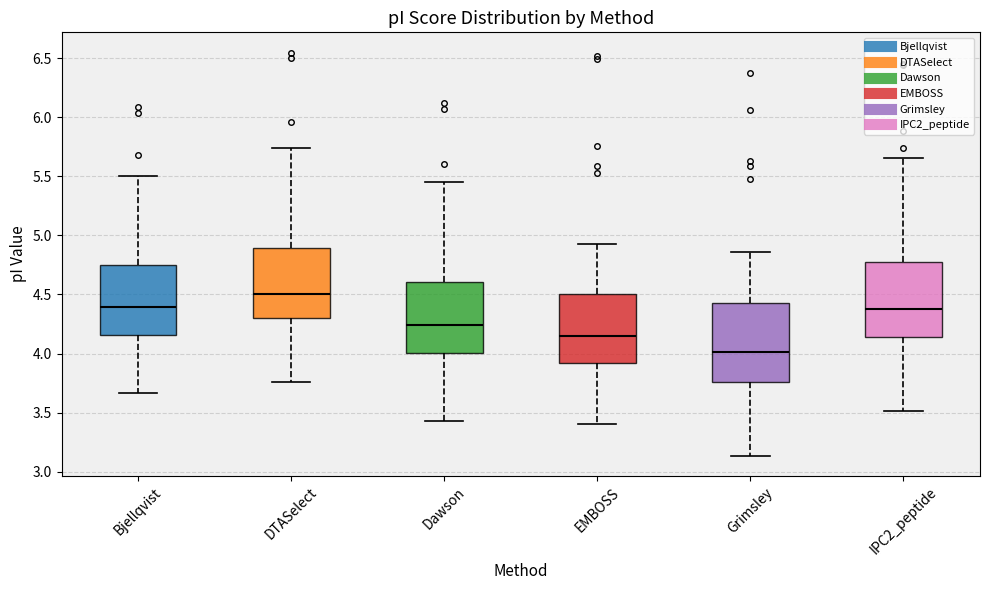

Reading left to right, read every box against the y-axis: the position of its median line, the range the box covers, and the ends of its whiskers. The values are not printed on the chart, so give them approximately, as read against the axis.

Bjellqvist: median 4.40, box 4.15 to 4.75, whiskers 3.65 to 5.50
DTASelect: median 4.50, box 4.30 to 4.90, whiskers 3.75 to 5.75
Dawson: median 4.25, box 4.00 to 4.60, whiskers 3.45 to 5.45
EMBOSS: median 4.15, box 3.90 to 4.50, whiskers 3.40 to 4.95
Grimsley: median 4.00, box 3.75 to 4.45, whiskers 3.15 to 4.85
IPC2_peptide: median 4.40, box 4.15 to 4.75, whiskers 3.50 to 5.65